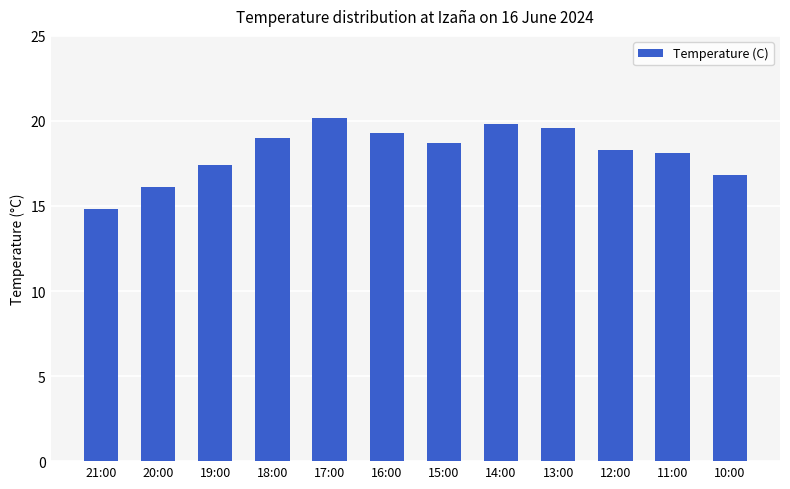

The chart shows a value of 25.6 at 21:00. True or false?

False